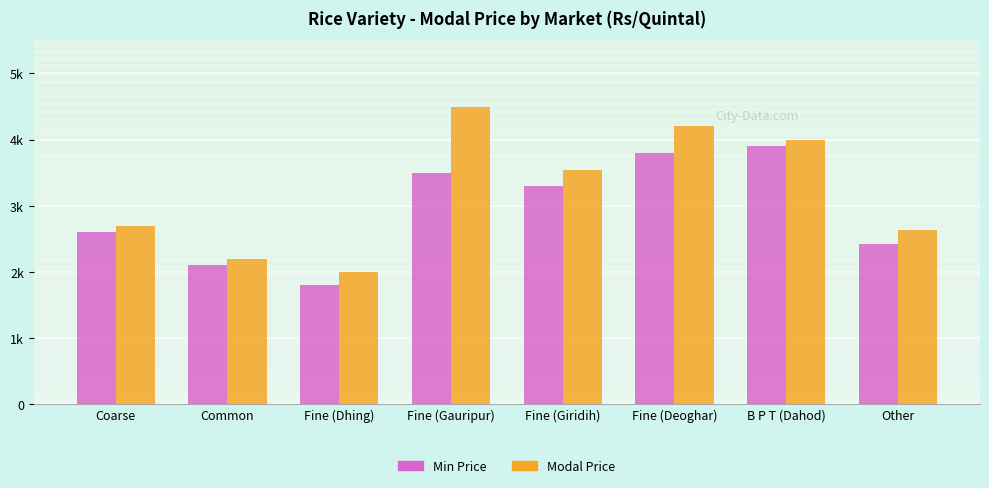

What position from the left is Fine (Gauripur)?

4